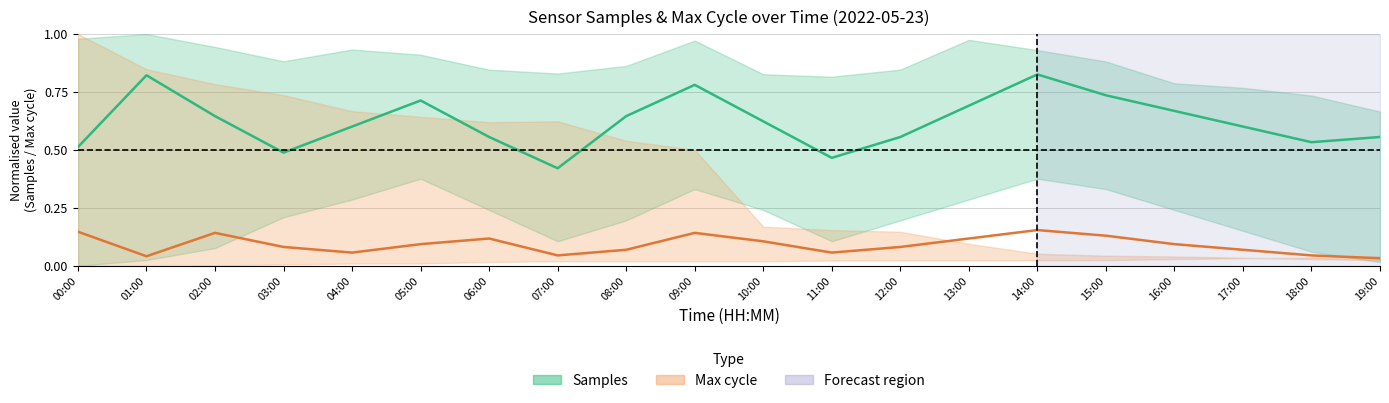

What is the difference between the Max cycle (center) values at 13:00 and 18:00?

0.1